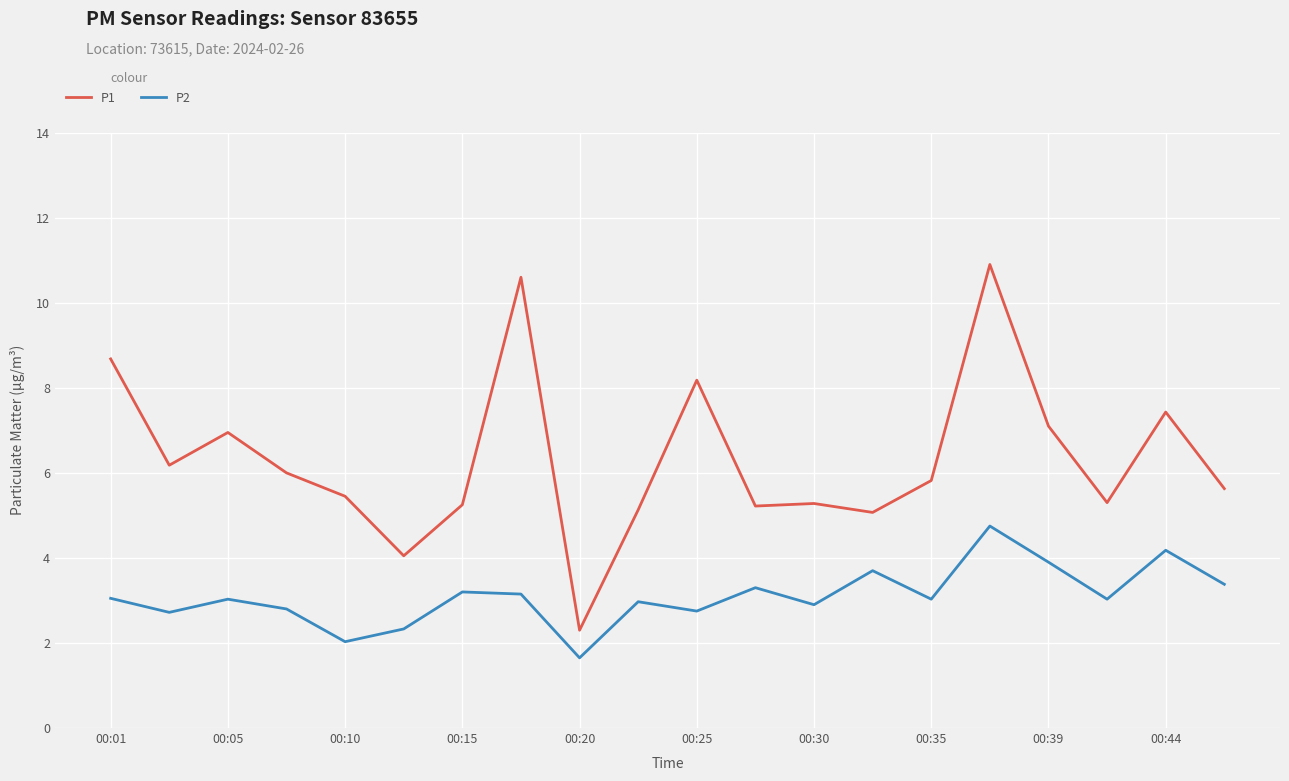

At how many categories does at least one series exceed 9?

2